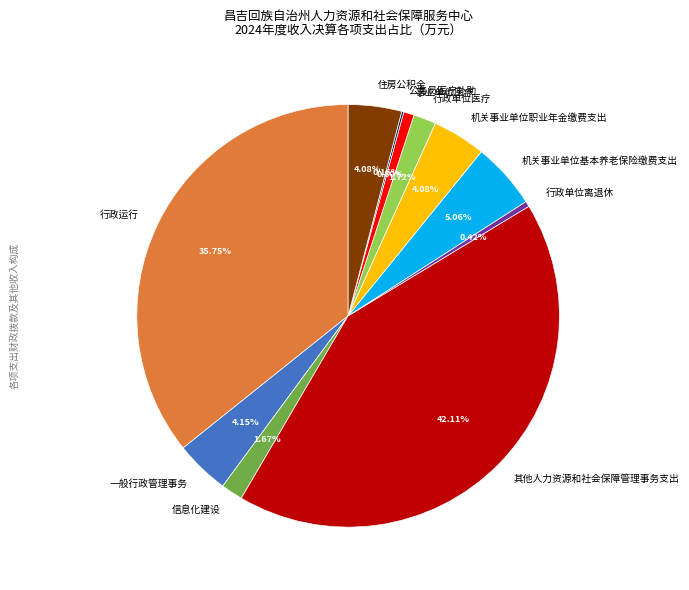

Combined, do 住房公积金 and 行政运行 account for over 50%?

No